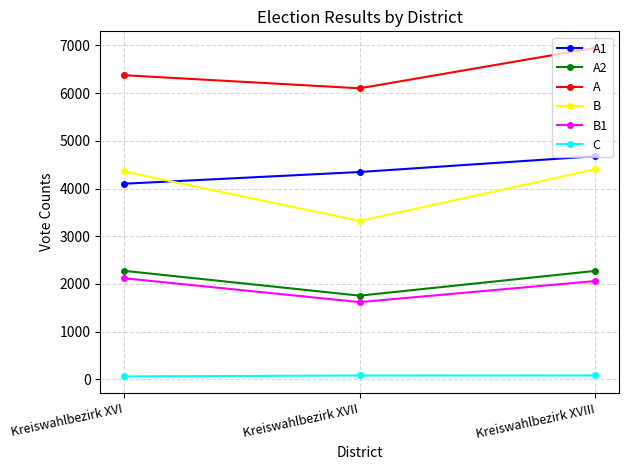

At which category is the sum across all series the highest?

Kreiswahlbezirk XVIII